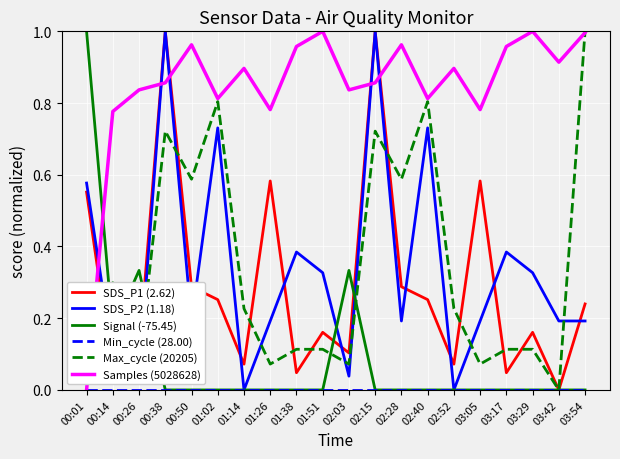

Count the number of categories in the chart.

20